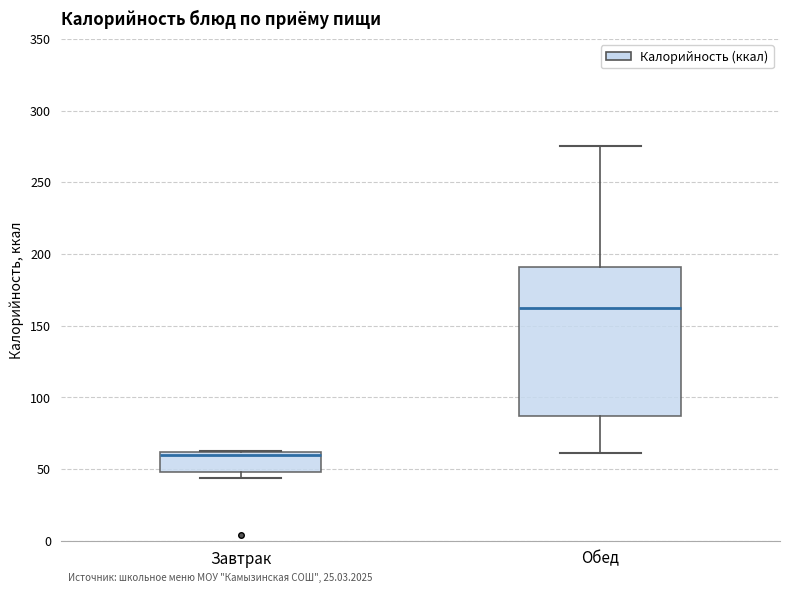

Comparing the boxes themselves (not the whiskers), which one is the tallest?

Обед